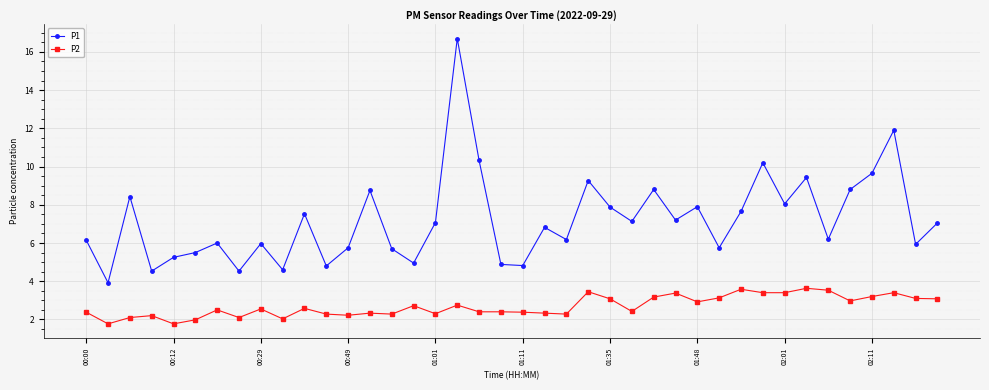

What is the sum of all P2 values?

107.5